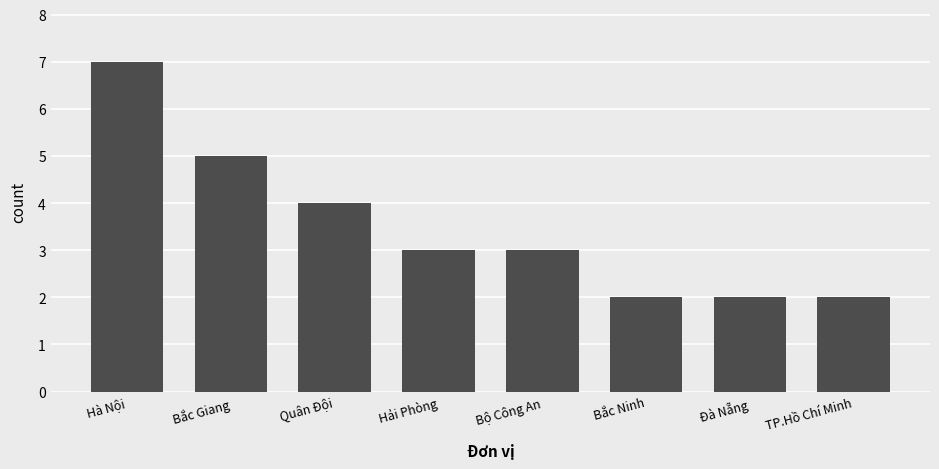

Approximately how many times larger is the value at Quân Đội compared to Hải Phòng?

1.3